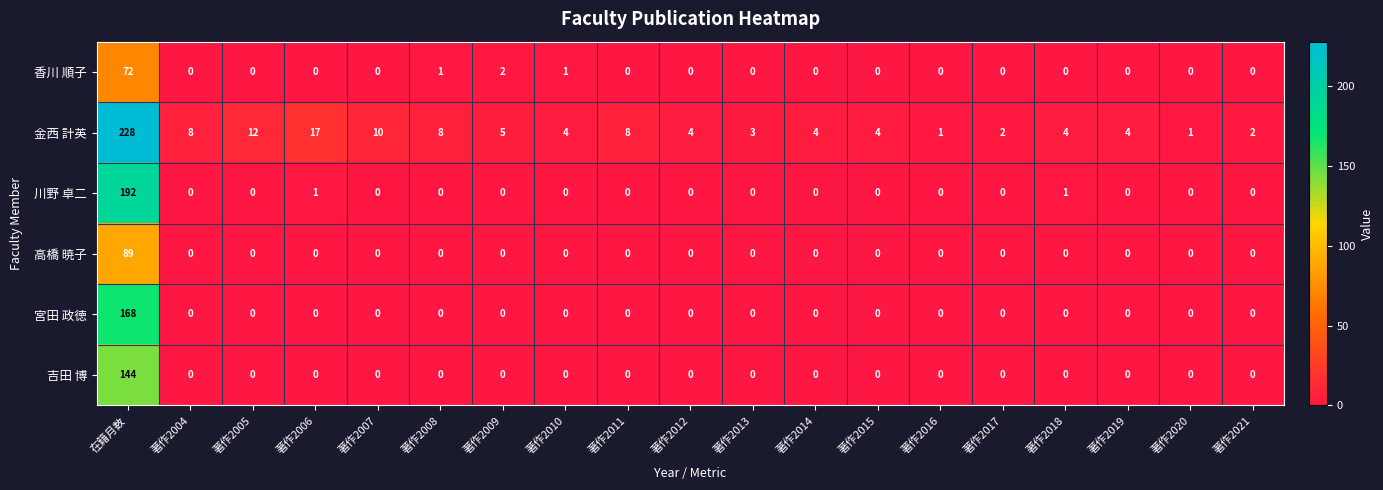

What is the greatest value displayed?

228